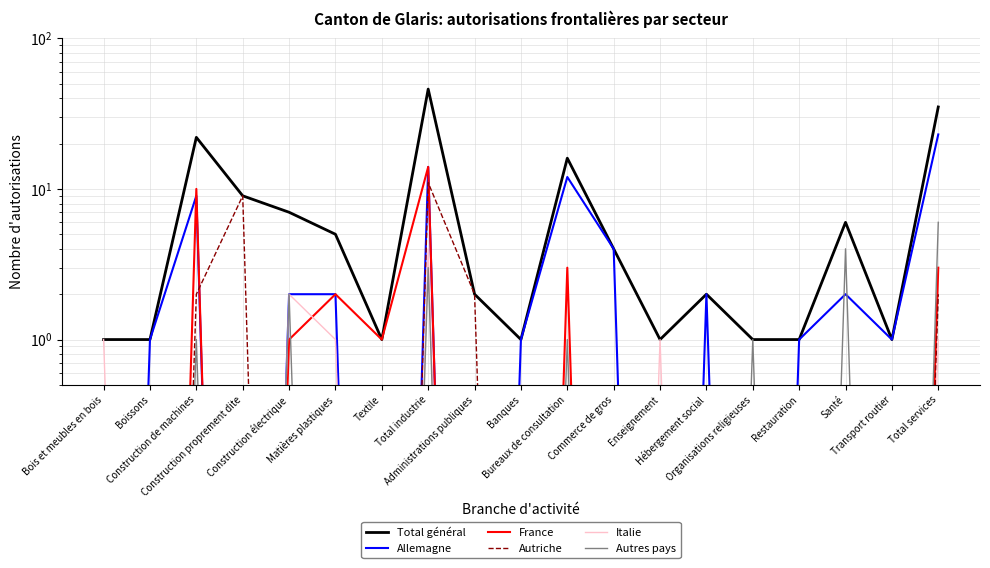

At which category does the chart reach its minimum across all series?

Bois et meubles en bois